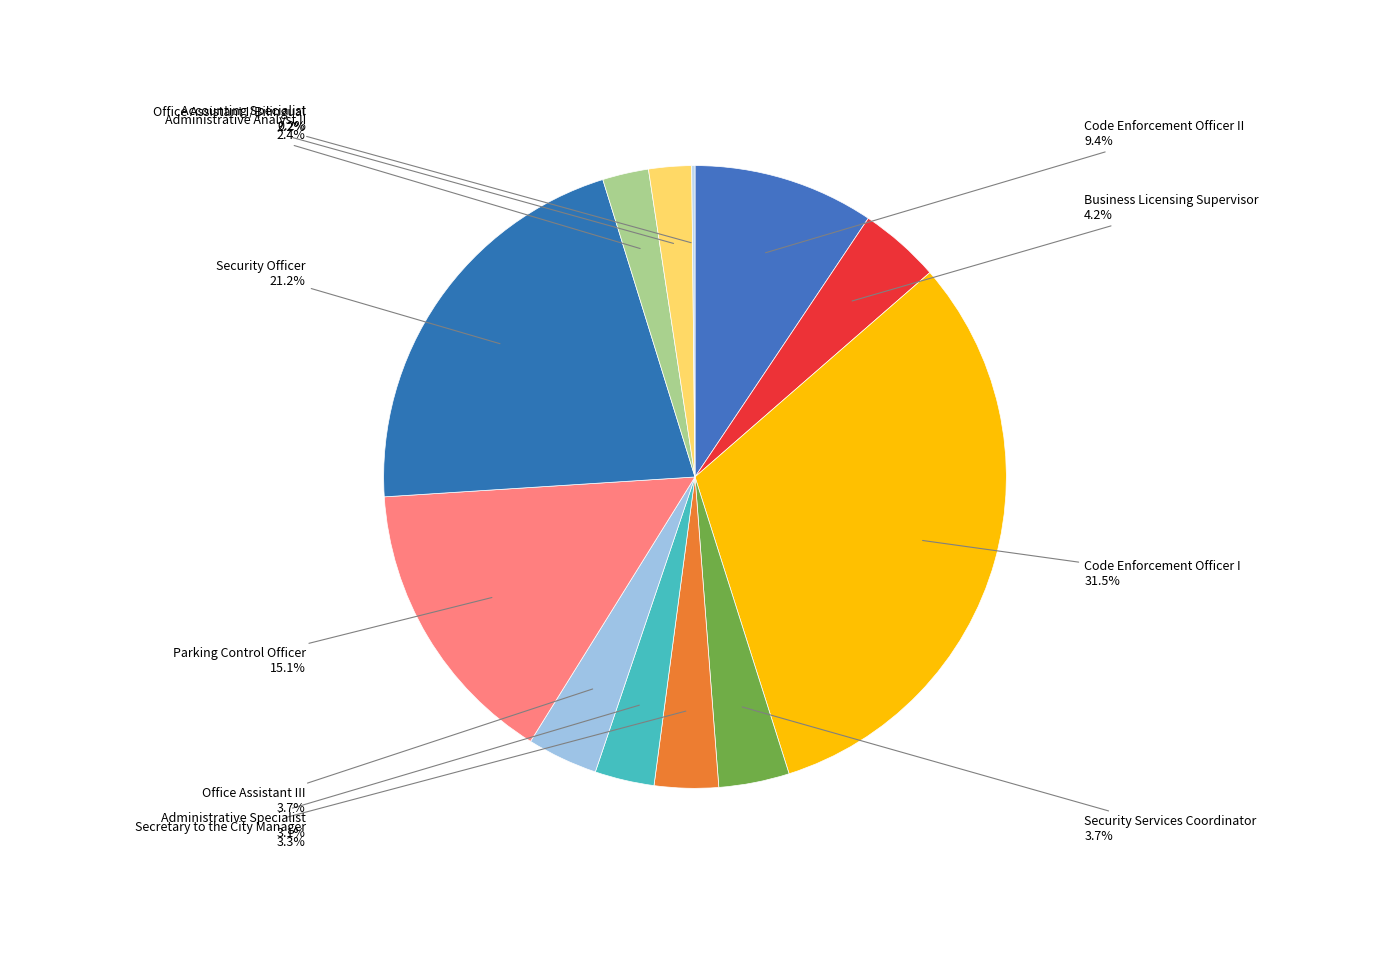

To the nearest percent, what is the average slice percentage?

8%